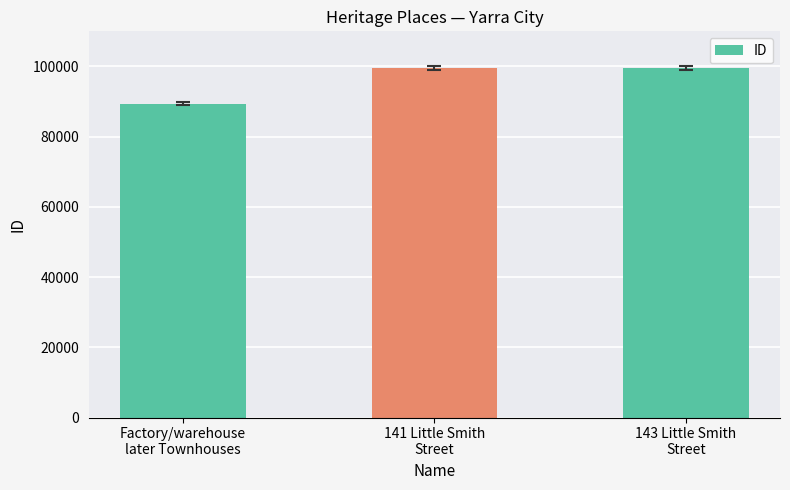

What is the value of the 3rd bar from the left?

99505